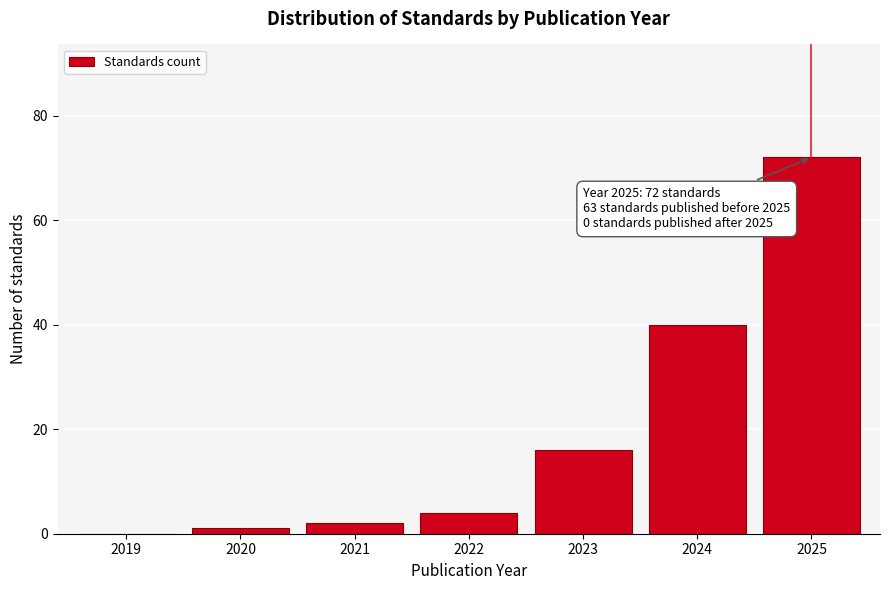

Reading left to right, what are all the values shown in this chart?

2019=0	2020=1	2021=2	2022=4	2023=16	2024=40	2025=72